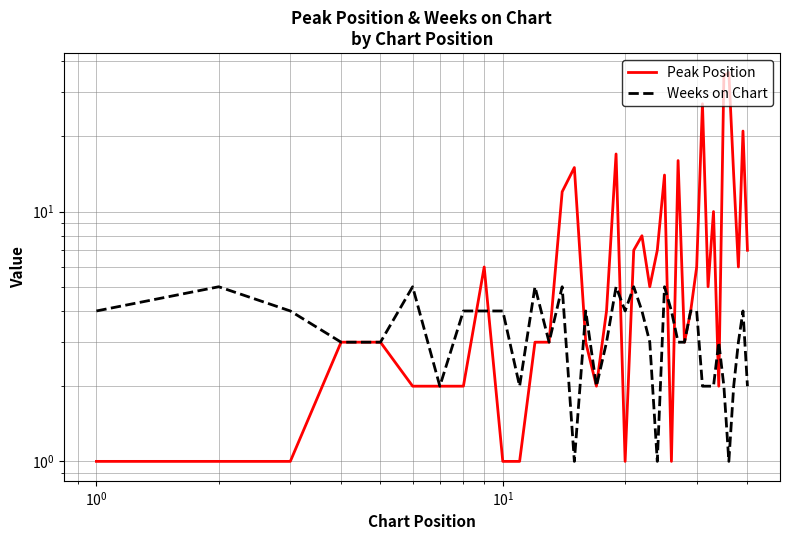

What are all the series names shown in the legend?

Peak Position, Weeks on Chart